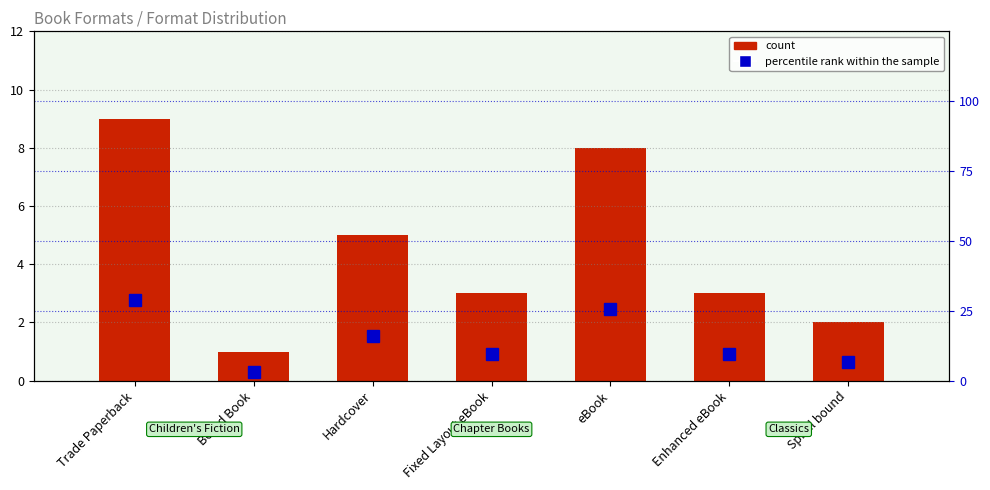

List the series in order of their overall mean, highest first.

percentile rank within the sample, count